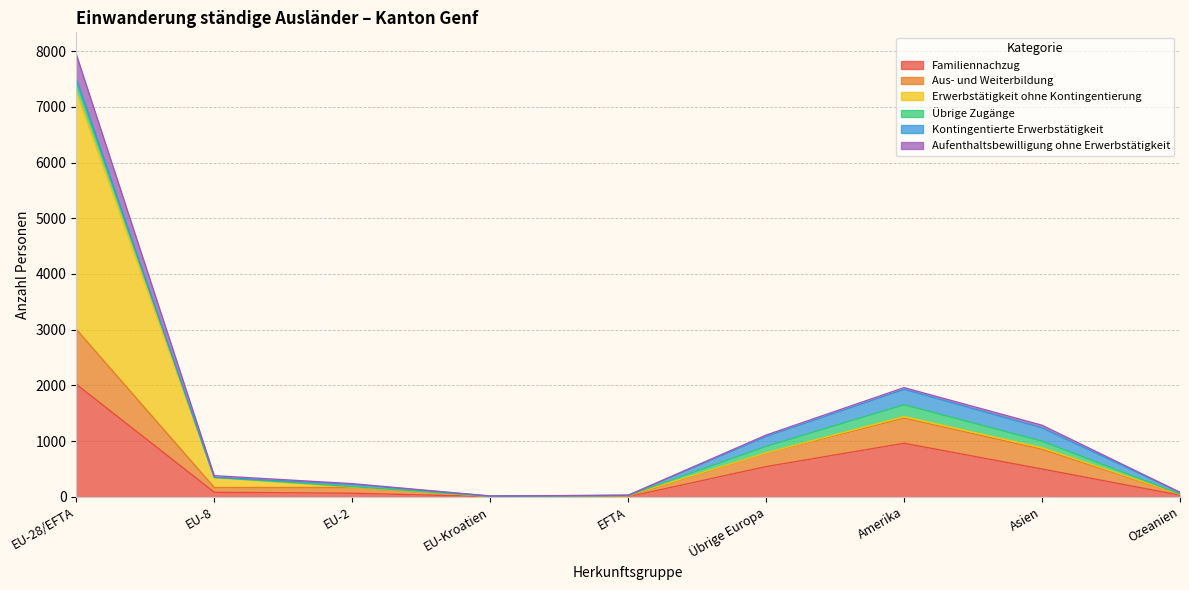

What is the label of the 4th point from the left?

EU-Kroatien